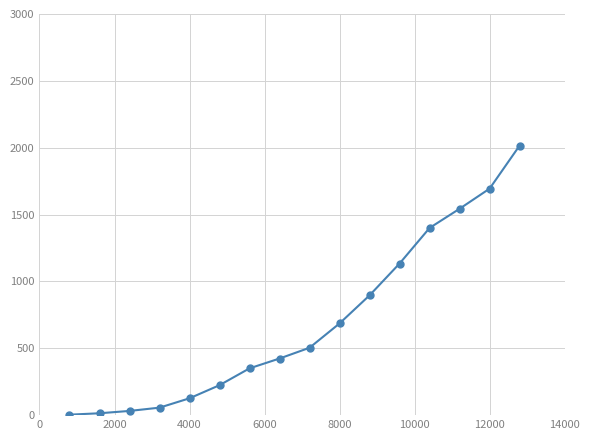

What is the value of the 16th point from the left?

2016.0